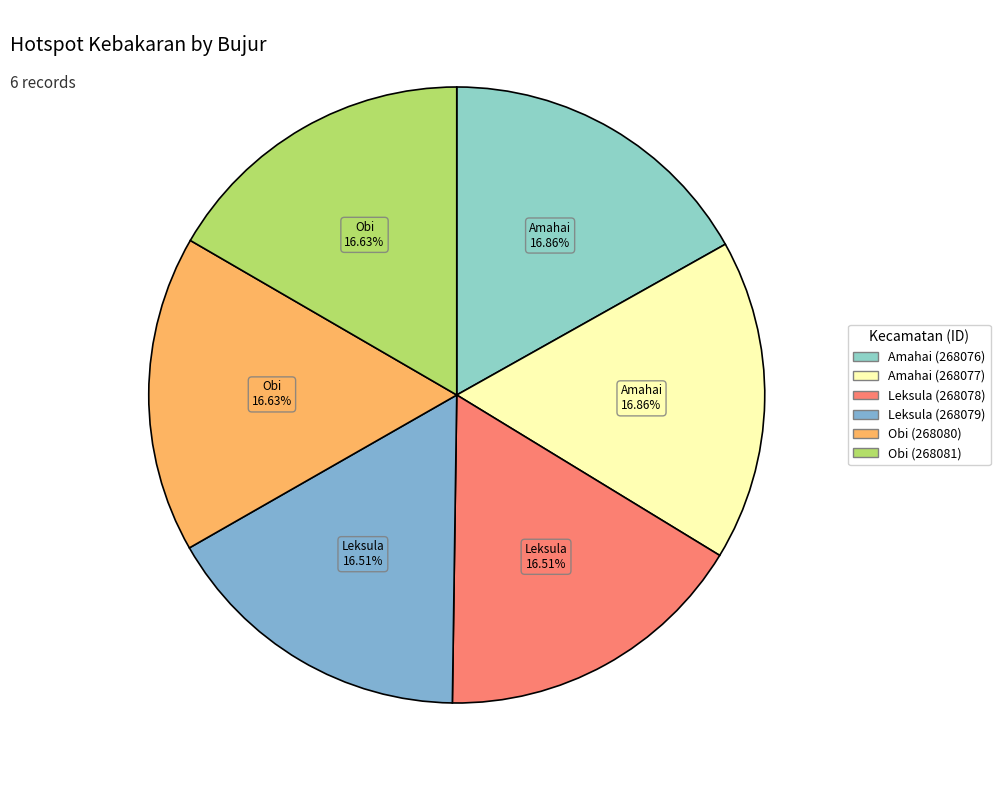

Is Amahai (268076) the majority of the pie?

No